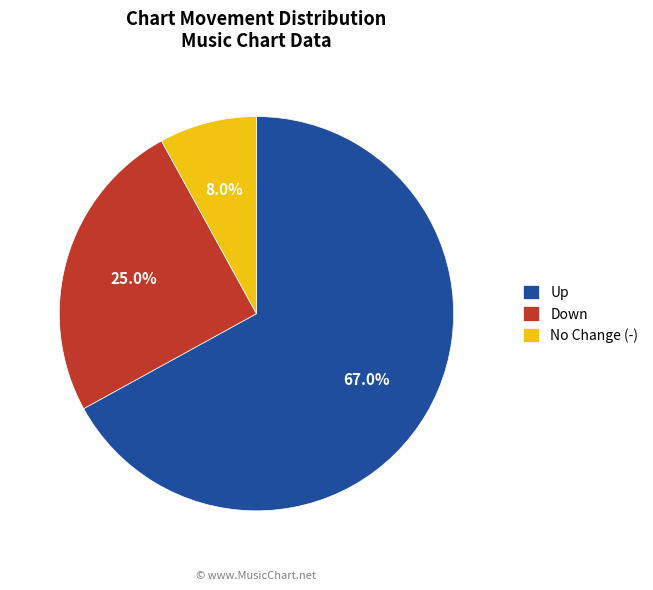

Rank the categories by value from highest to lowest.

Up, Down, No Change (-)